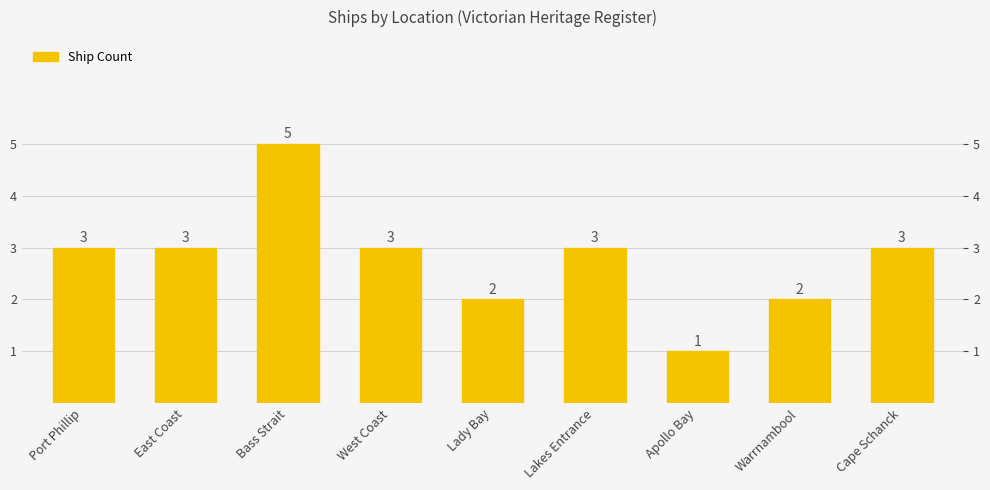

What value does the data have at Lady Bay?

2